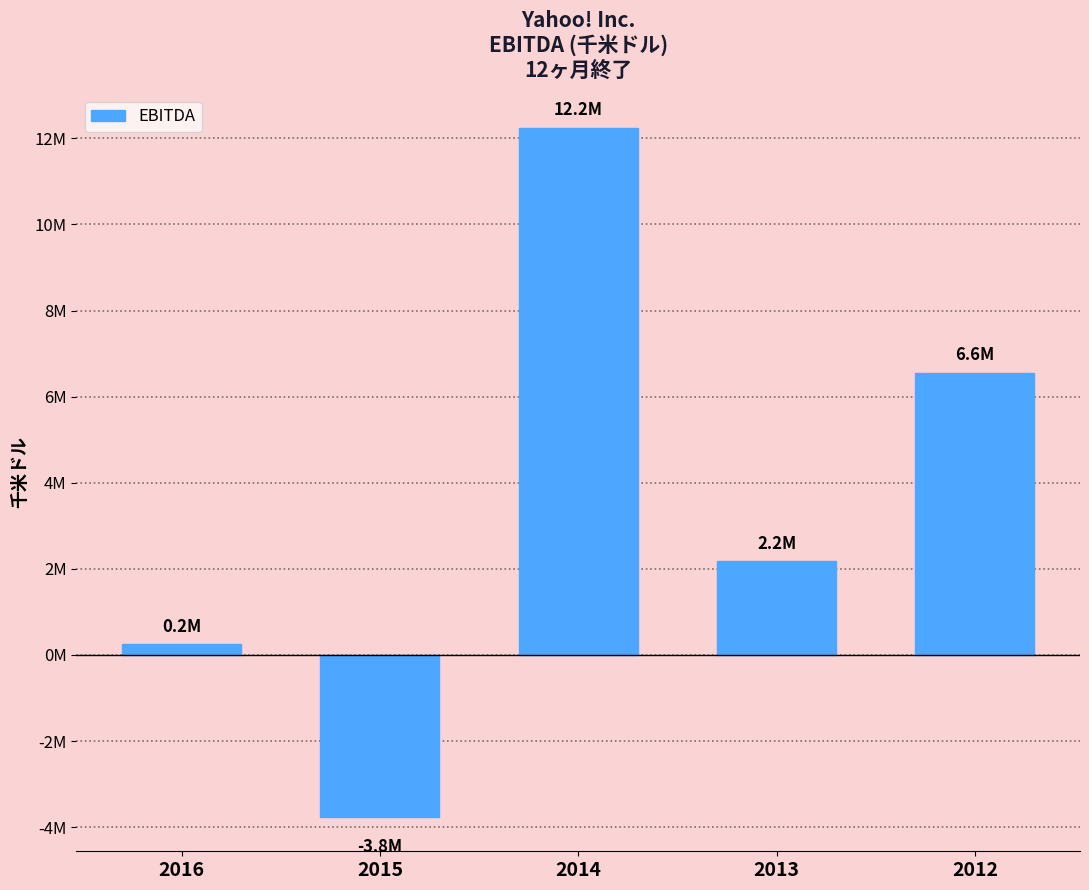

What is the difference between the values at 2015 and 2016?

4004874